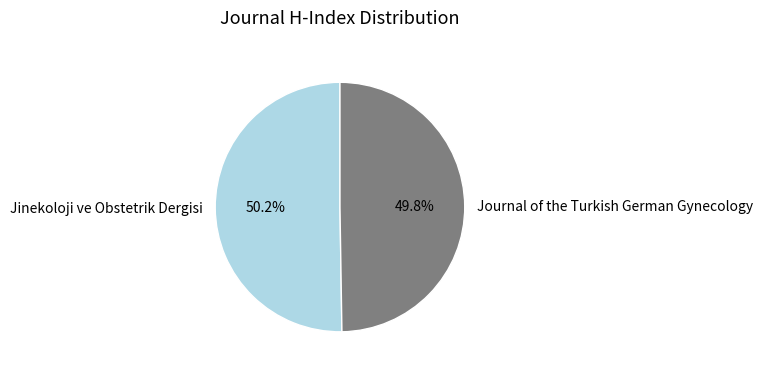

What is the ratio of the value at Journal of the Turkish German Gynecology to the value at Jinekoloji ve Obstetrik Dergisi?

1.0